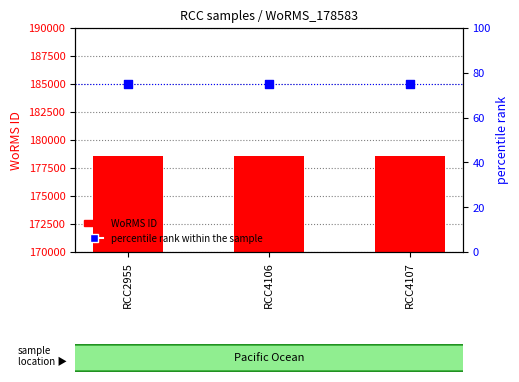

Which series contains the highest Y value?

WoRMS ID (count)